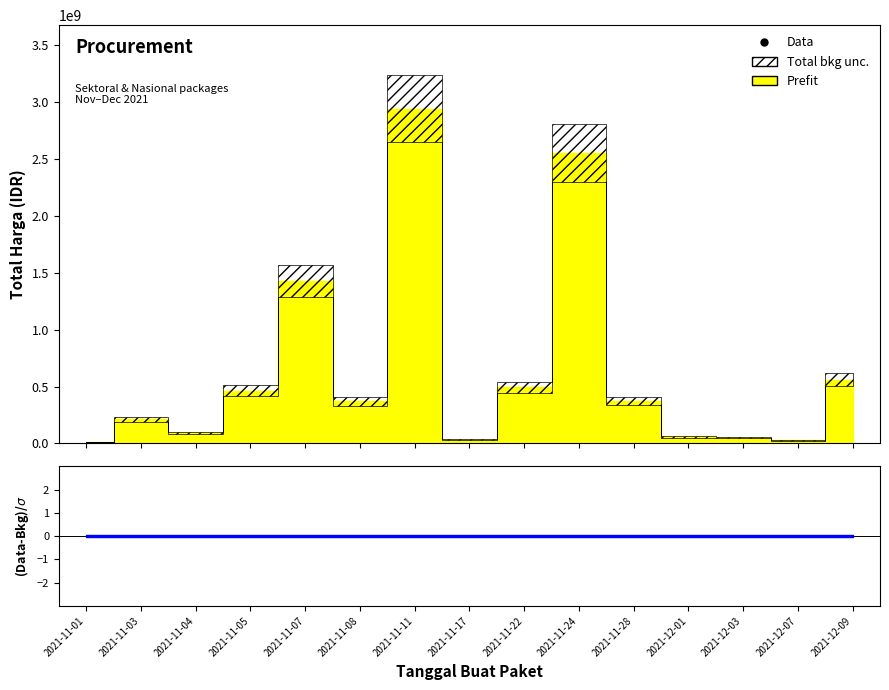

What position from the right is 2021-11-24?

6